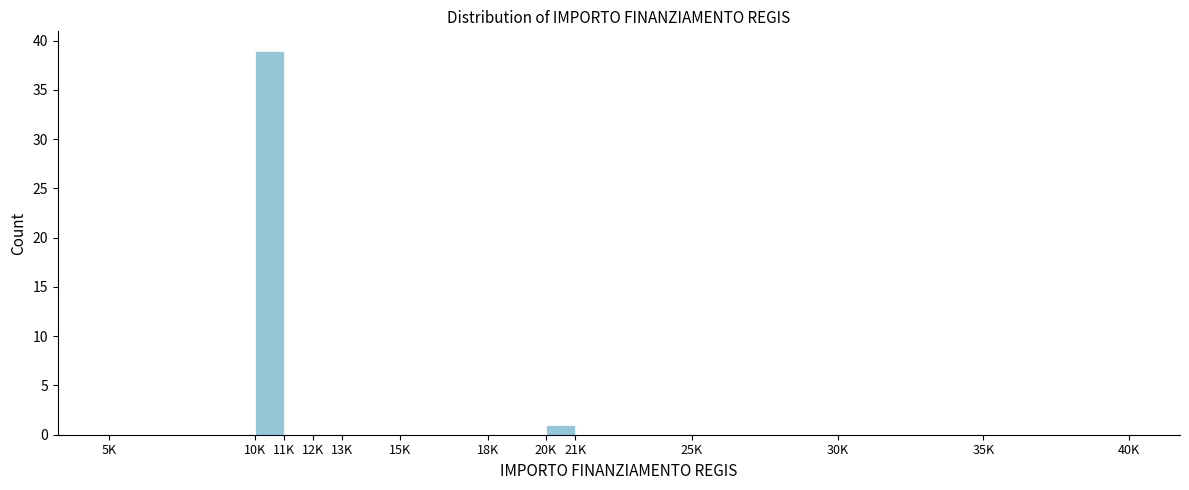

Reading left to right, extract all data points from this chart.

5K=0	10K=39	11K=0	12K=0	13K=0	15K=0	18K=0	20K=1	21K=0	25K=0	30K=0	35K=0